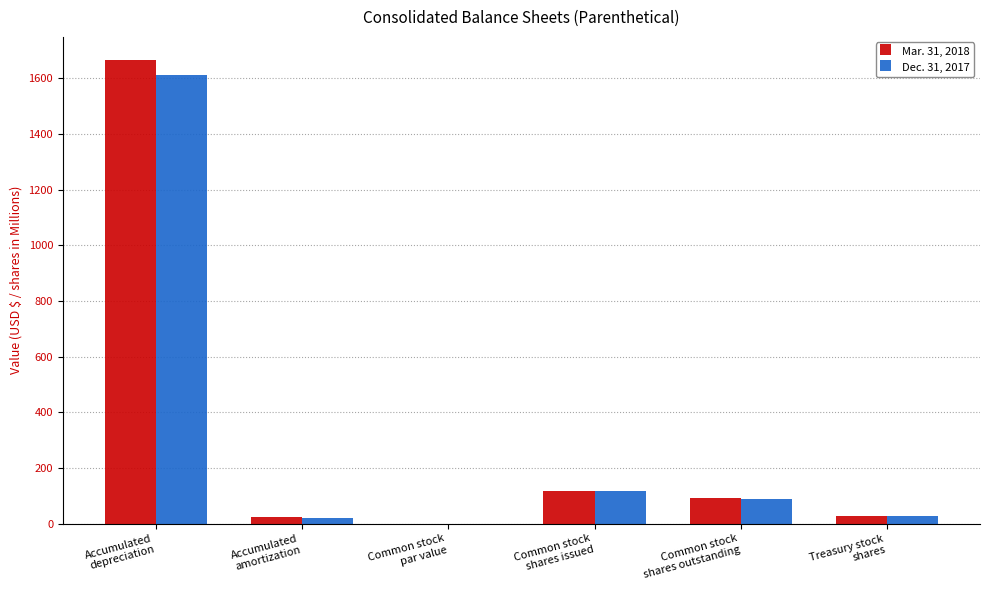

What is the highest value of the Mar. 31, 2018 series?

1666.0